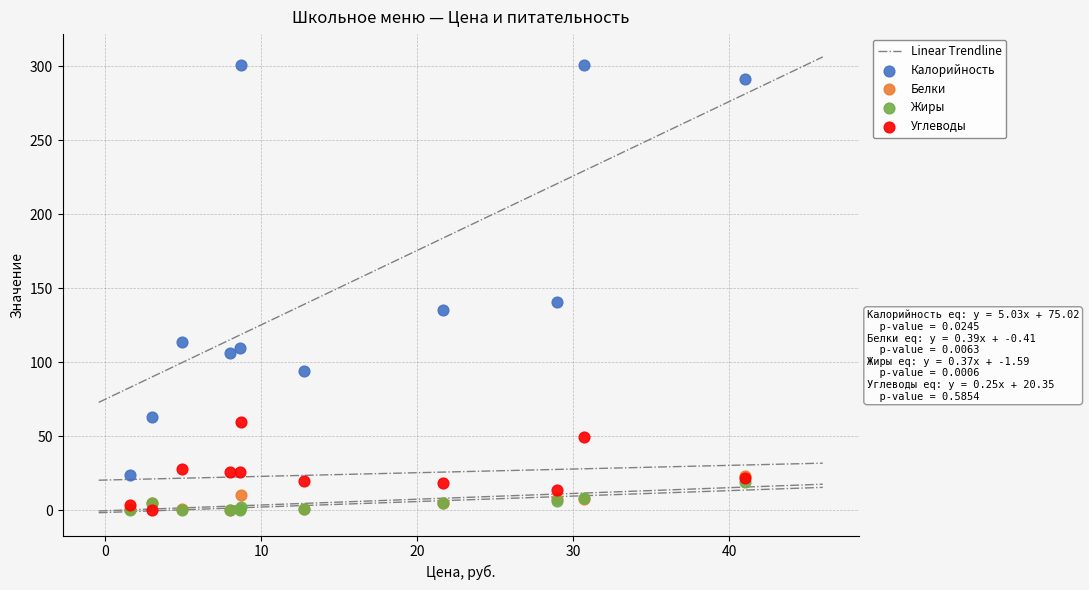

Across all series, what Y value is closest to 150?

140.8